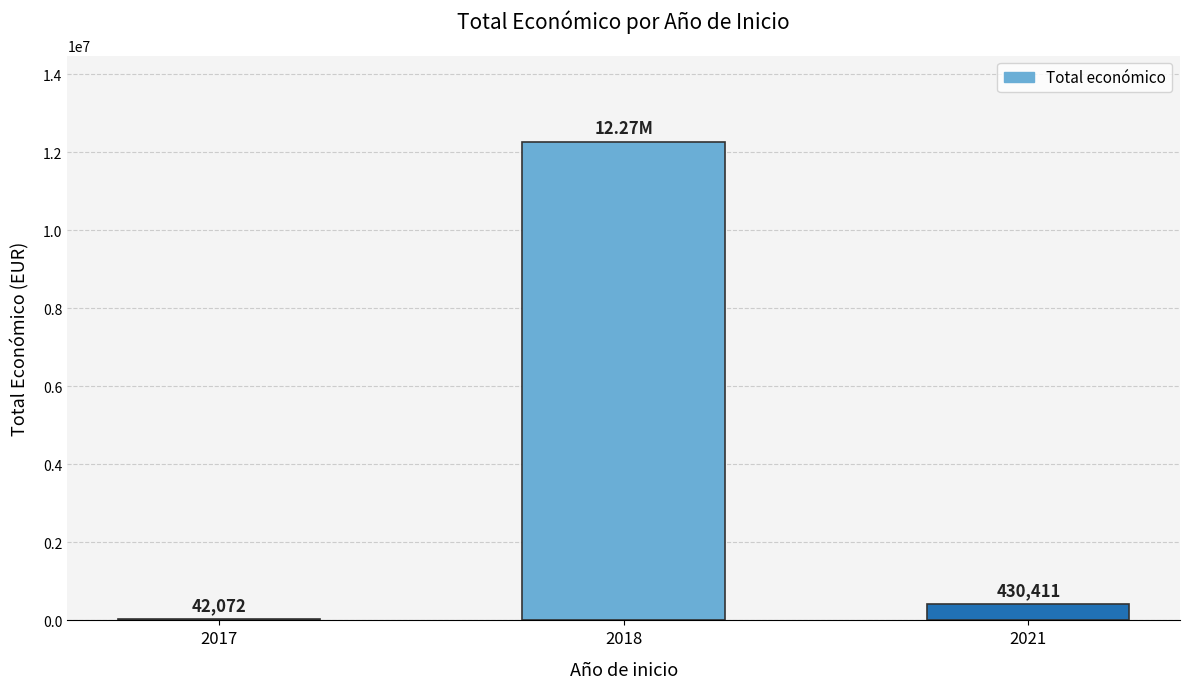

What is the sum of the values at 2021 and 2017?

472483